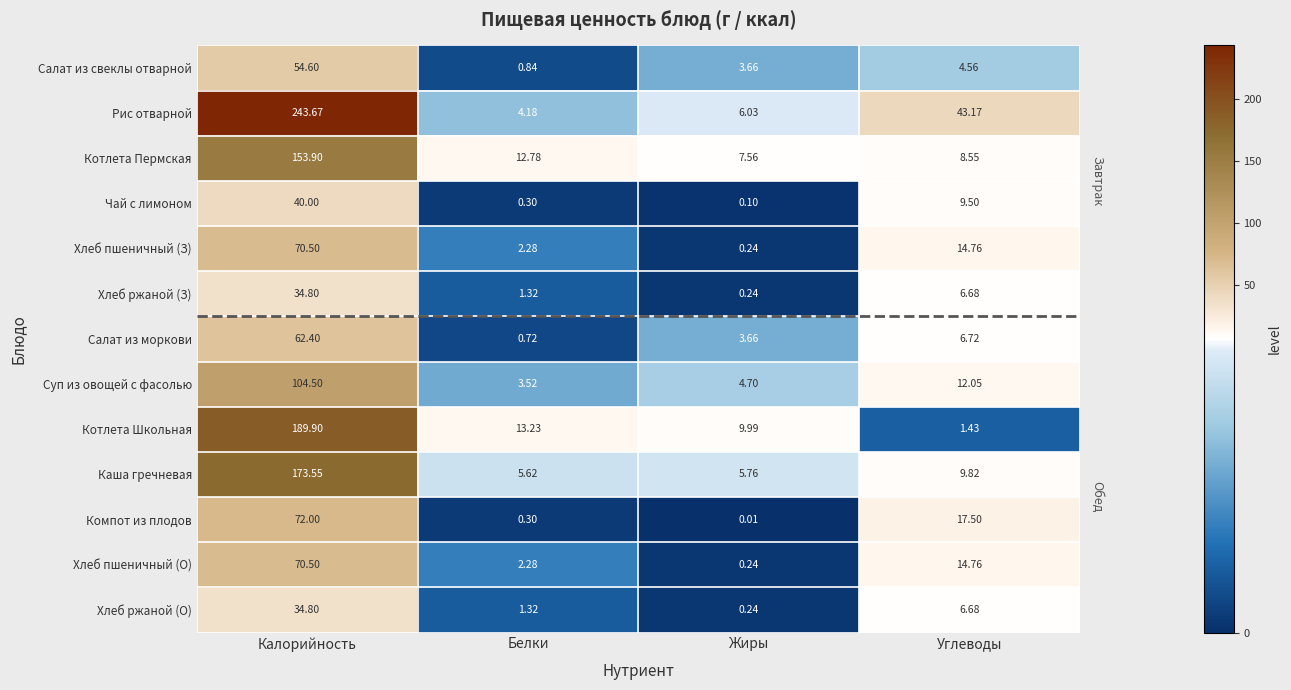

Which series has the largest range (max minus min)?

Рис отварной